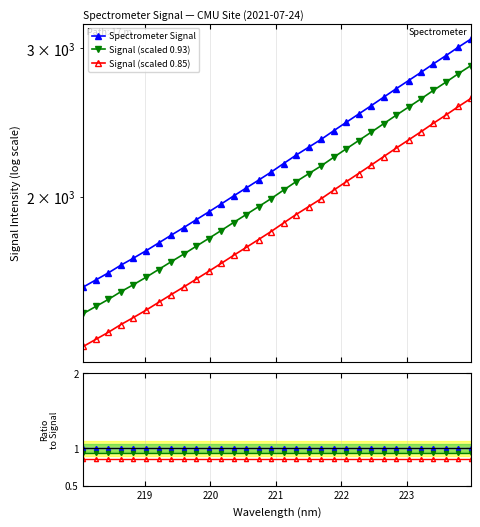

Reading left to right, what are all the values shown in this chart?

Spectrometer Signal: 1562.3	1592.8	1623.9	1658.5	1690.6	1724.8	1761.8	1799.5	1837.1	1877.1	1917.7	1959.8	2003.7	2047.5	2092.5	2138.8	2189.5	2240.6	2289.3	2338.9	2394.5	2450.2	2506.7	2564.5	2624.8	2686.3	2747.5	2810.2	2876.6	2941.9	3011.1	3078.2
Signal (scaled 0.93): 1452.9	1481.3	1510.2	1542.4	1572.2	1604.1	1638.4	1673.5	1708.5	1745.7	1783.5	1822.6	1863.4	1904.2	1946.0	1989.1	2036.2	2083.7	2129.1	2175.2	2226.9	2278.7	2331.2	2385.0	2441.1	2498.3	2555.1	2613.5	2675.2	2736.0	2800.3	2862.7
Signal (scaled 0.85): 1327.9	1353.9	1380.3	1409.7	1437.0	1466.1	1497.5	1529.5	1561.6	1595.5	1630.0	1665.8	1703.1	1740.4	1778.6	1818.0	1861.1	1904.5	1945.9	1988.1	2035.4	2082.7	2130.7	2179.8	2231.1	2283.4	2335.3	2388.6	2445.1	2500.6	2559.4	2616.5
Ratio: Signal: 1.0	1.0	1.0	1.0	1.0	1.0	1.0	1.0	1.0	1.0	1.0	1.0	1.0	1.0	1.0	1.0	1.0	1.0	1.0	1.0	1.0	1.0	1.0	1.0	1.0	1.0	1.0	1.0	1.0	1.0	1.0	1.0
Ratio: scaled 0.93: 0.9	0.9	0.9	0.9	0.9	0.9	0.9	0.9	0.9	0.9	0.9	0.9	0.9	0.9	0.9	0.9	0.9	0.9	0.9	0.9	0.9	0.9	0.9	0.9	0.9	0.9	0.9	0.9	0.9	0.9	0.9	0.9
Ratio: scaled 0.85: 0.8	0.8	0.8	0.9	0.8	0.8	0.8	0.8	0.8	0.8	0.8	0.8	0.8	0.8	0.8	0.8	0.8	0.8	0.8	0.8	0.8	0.8	0.8	0.8	0.8	0.8	0.8	0.8	0.8	0.8	0.8	0.8